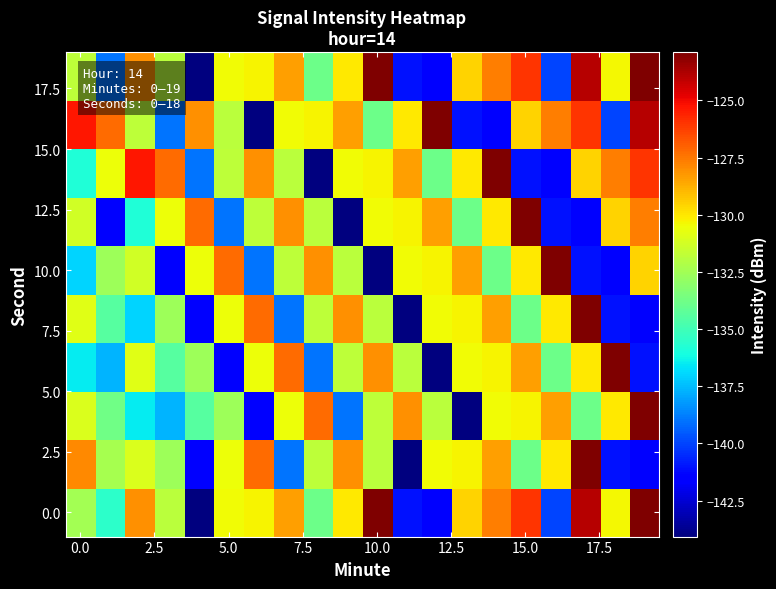

At which category is the sum across all series the highest?

17